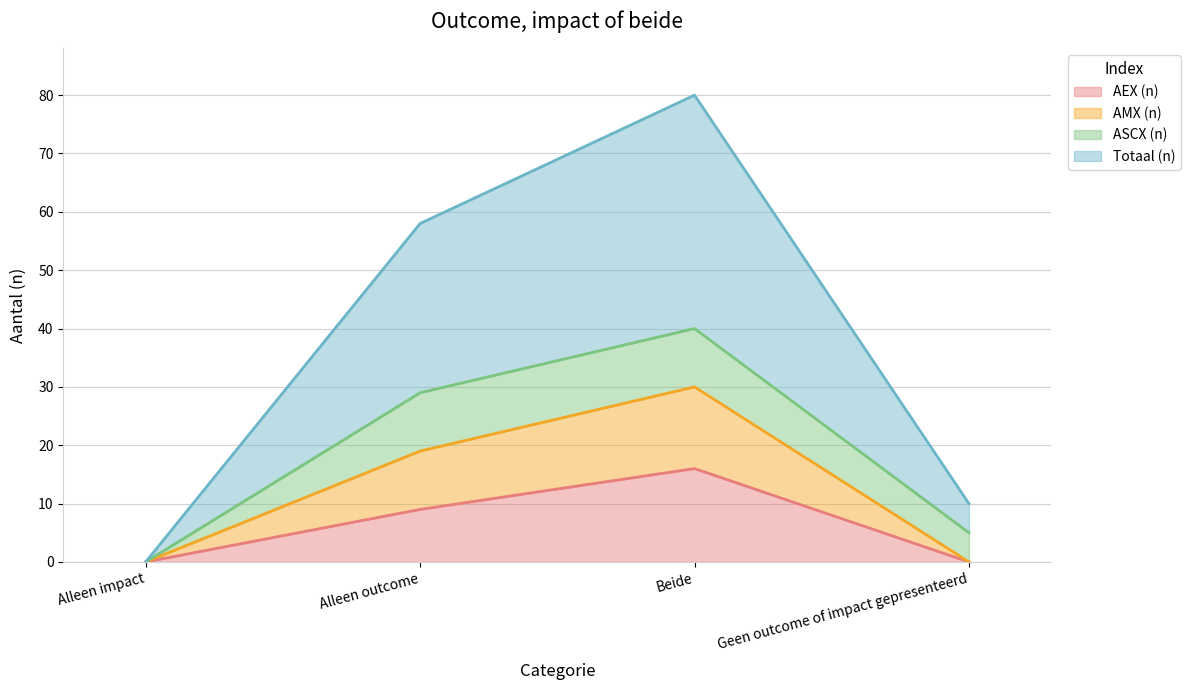

What is the total value across all series at Alleen outcome?

58